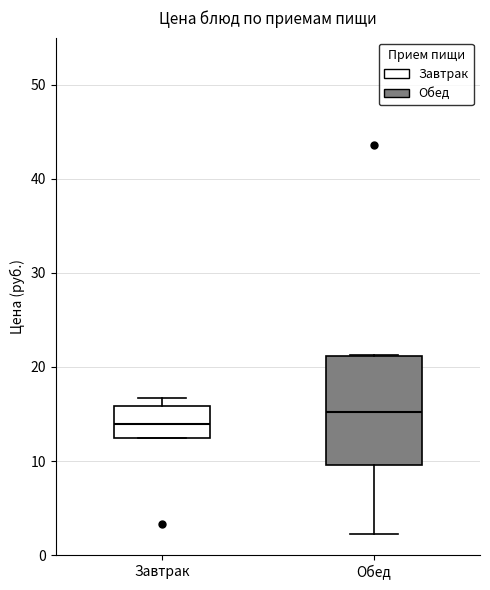

Which box's median line is the highest?

Обед